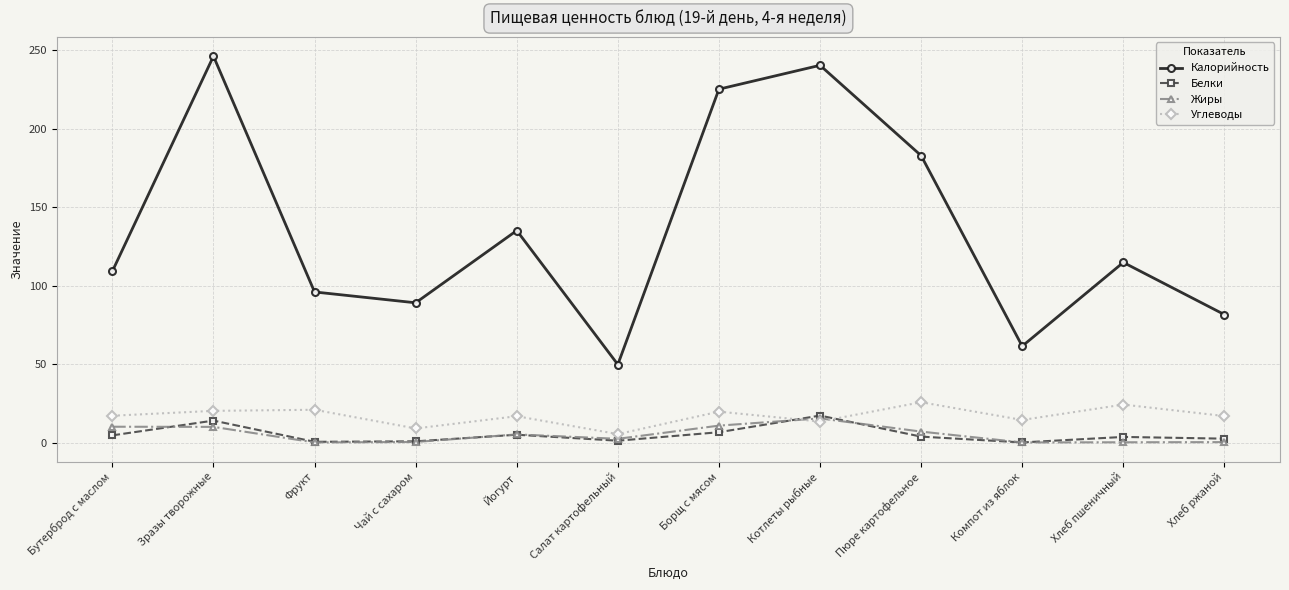

Which series has the largest range (max minus min)?

Калорийность